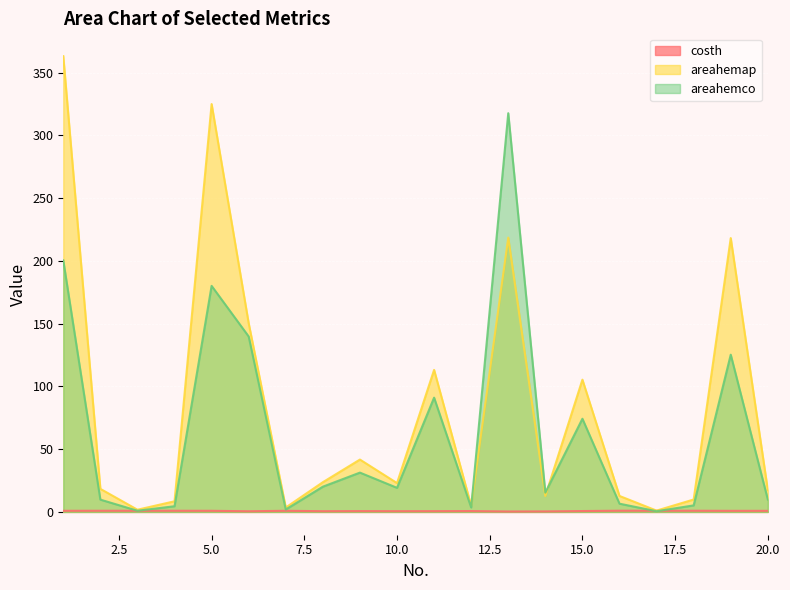

True or false: costh has more than 0 points higher than both neighbors.

True